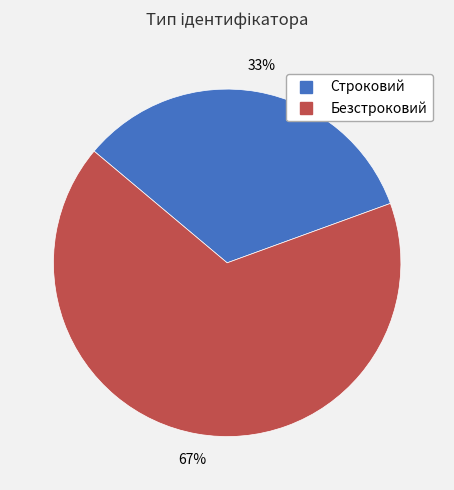

Is the sum of Строковий and Безстроковий greater than half?

Yes